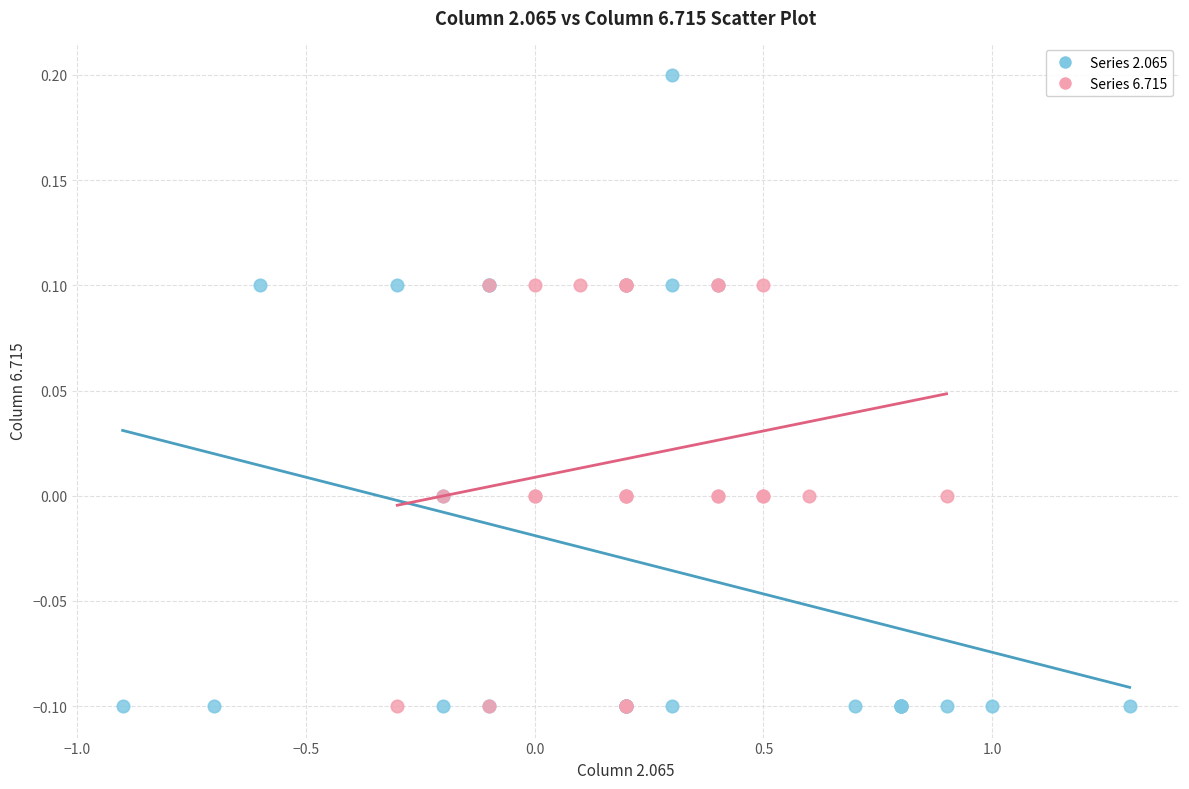

Which series has the widest spread of Y values?

Series 2.065